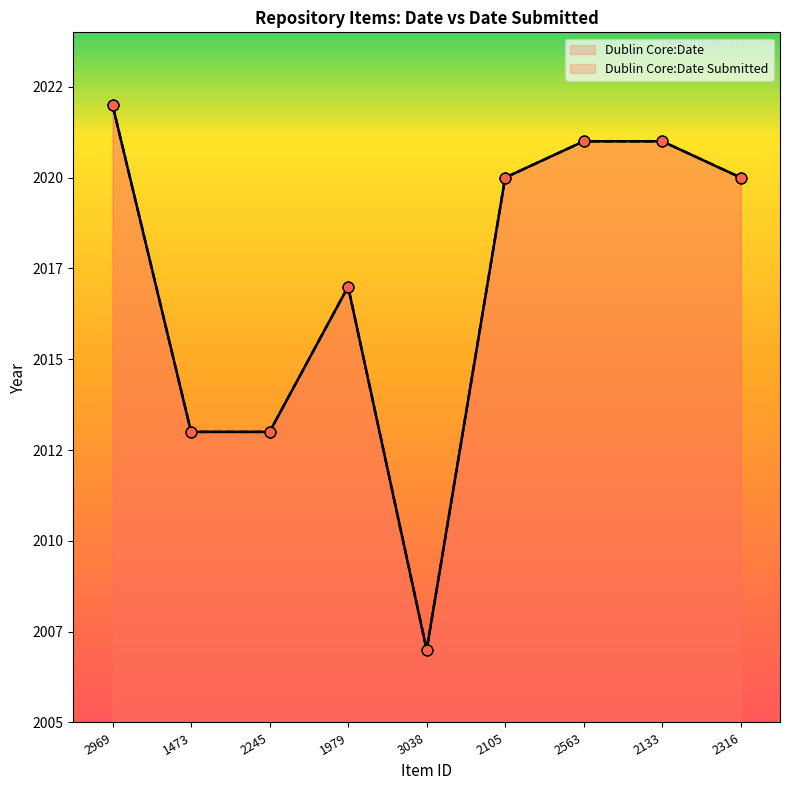

What are all the series names shown in the legend?

Dublin Core:Date, Dublin Core:Date Submitted